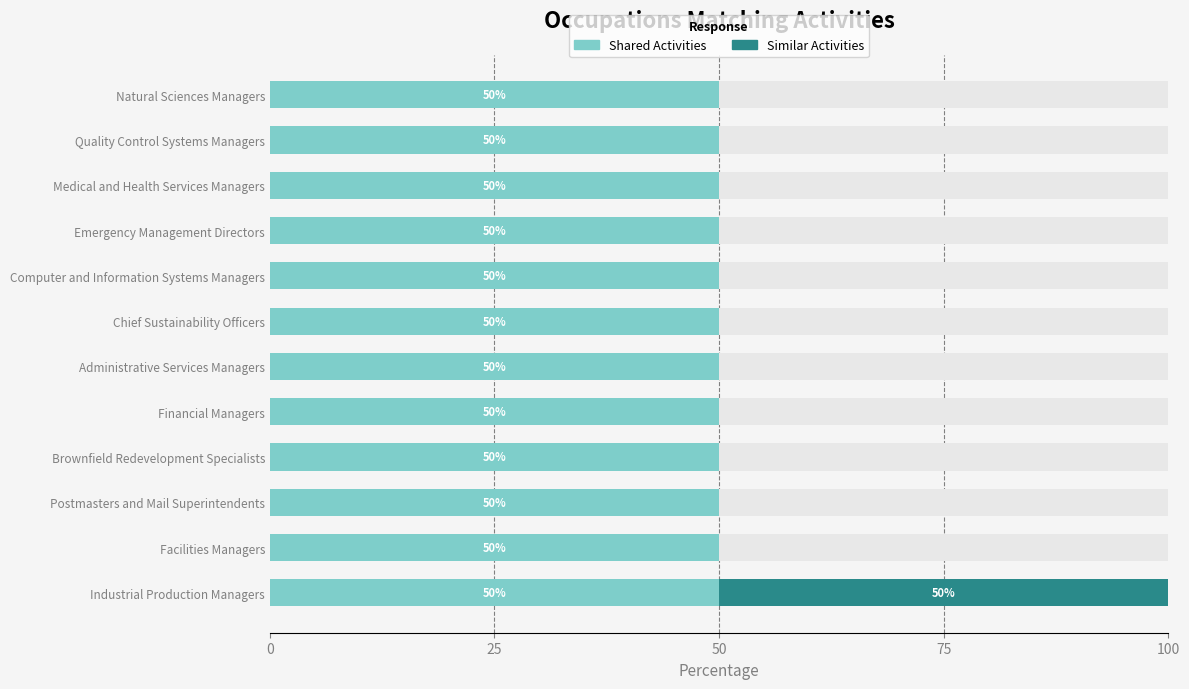

What is the total value across all series at Computer and Information Systems Managers?

100